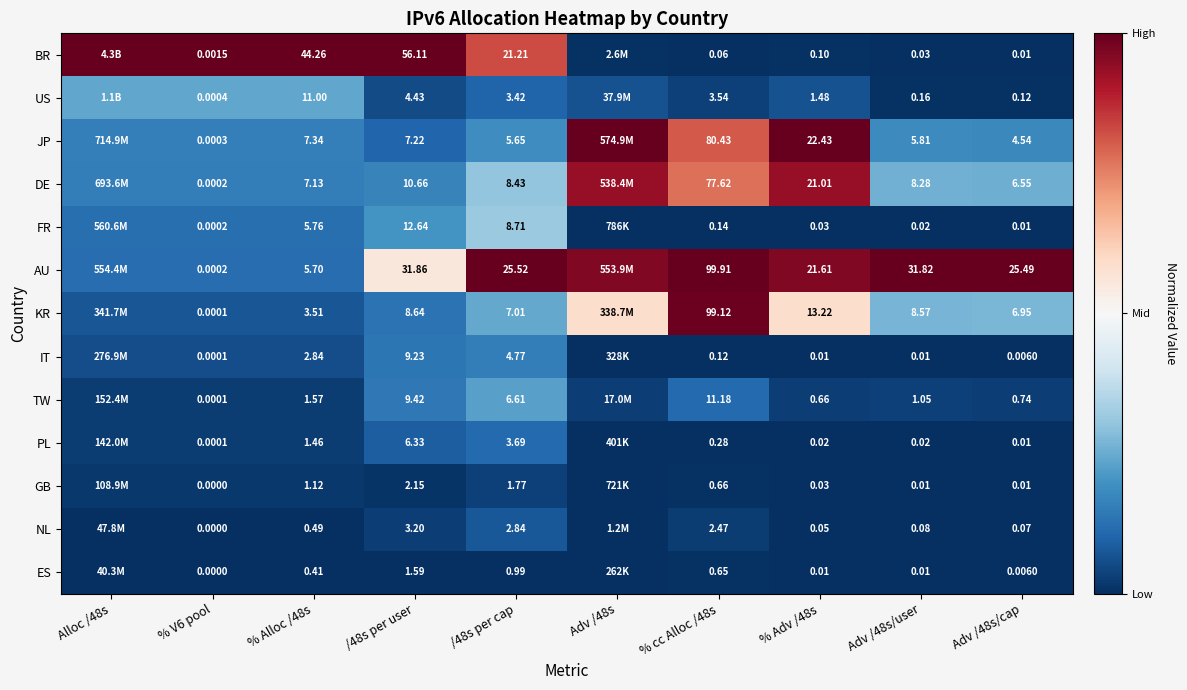

Which has a higher value, Adv /48s or % cc Alloc /48s?

Adv /48s